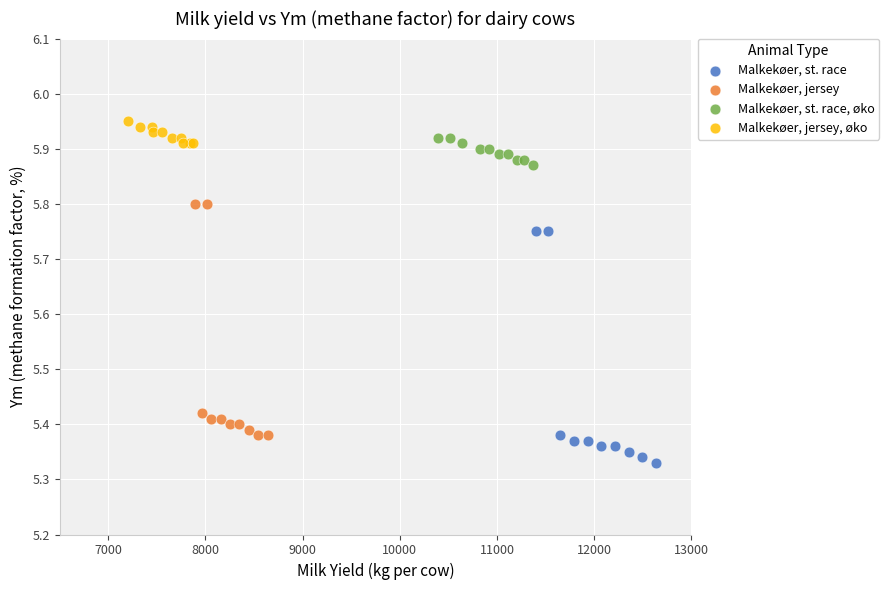

Which series reaches the minimum Y coordinate?

Malkekøer, st. race